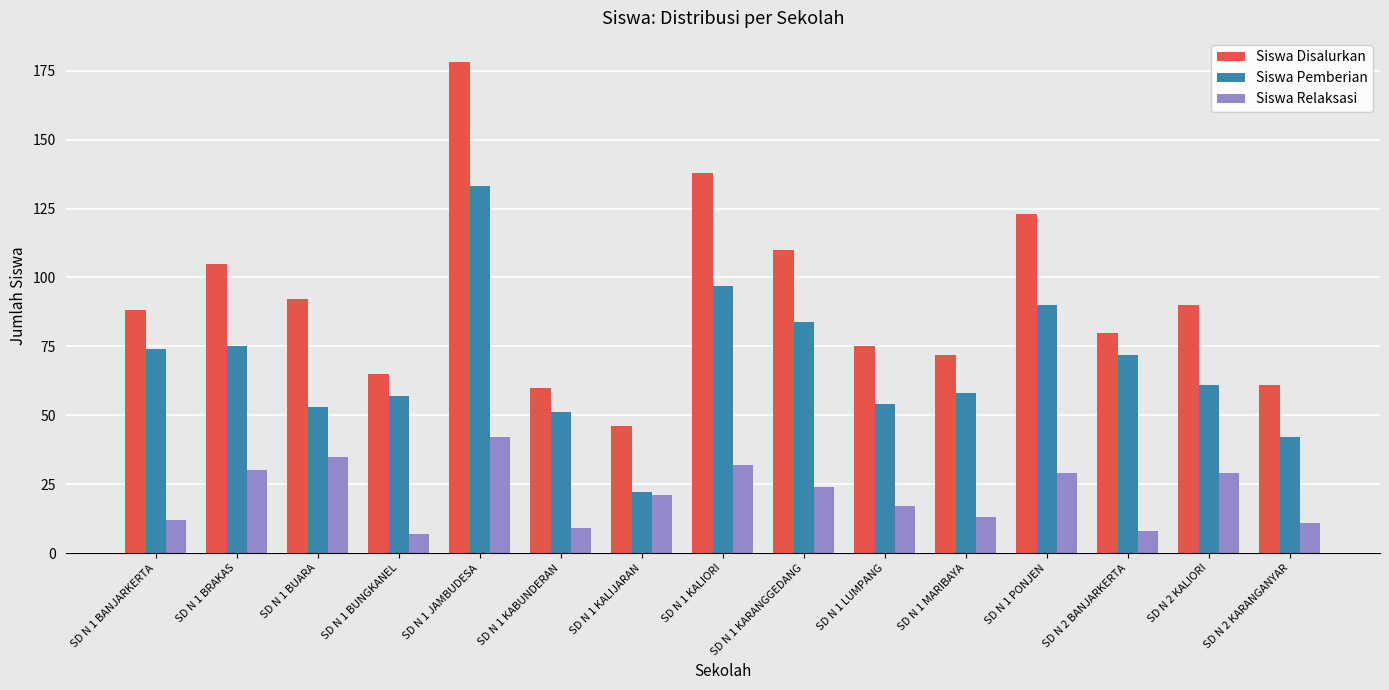

What is the spread (max minus min) of values at SD N 1 LUMPANG?

58